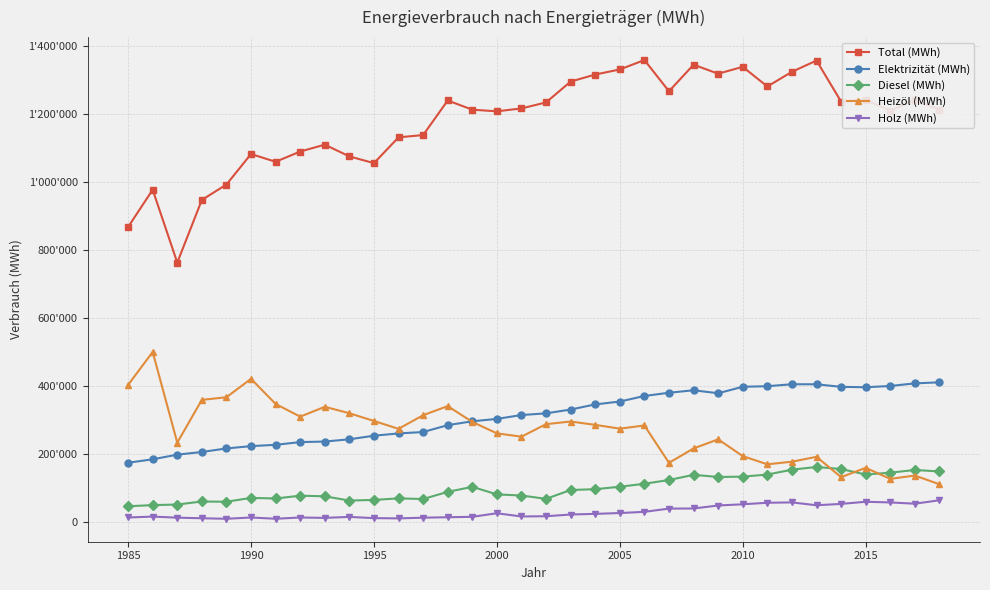

True or false: Total (MWh) and Heizöl (MWh) intersect in this chart.

False